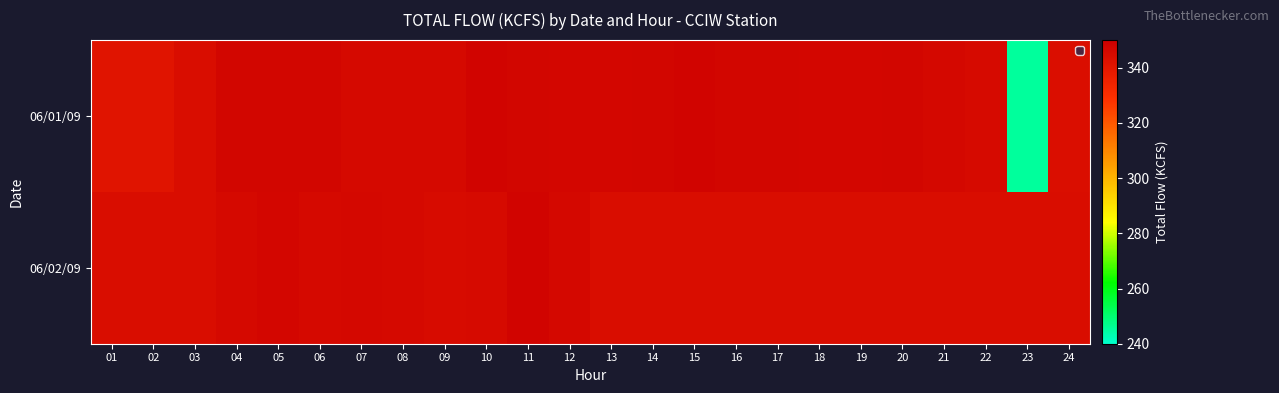

How many distinct data groups are displayed?

2